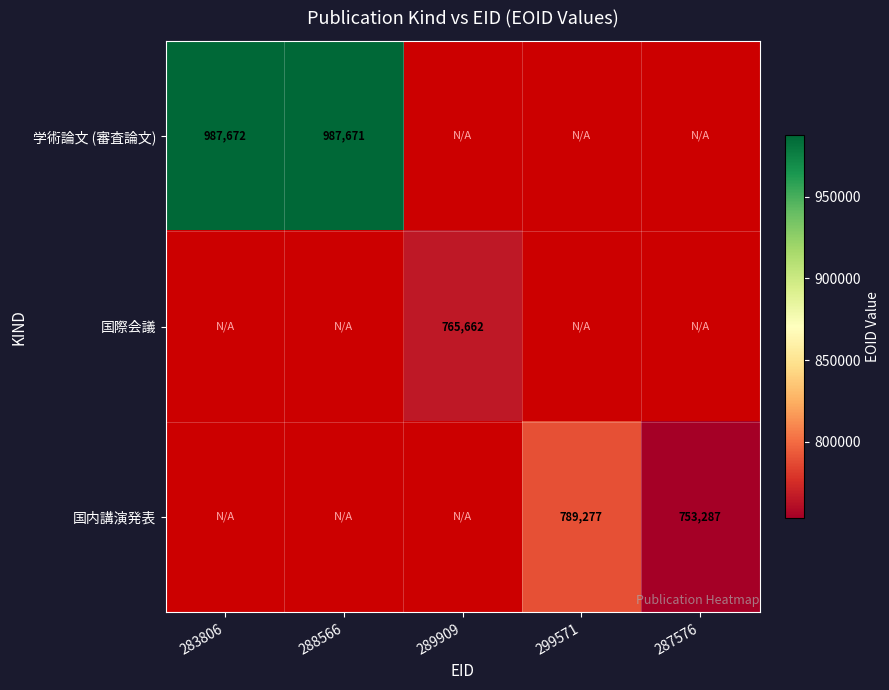

Is it true that 学術論文 (審査論文) equals 987671 at 288566?

True